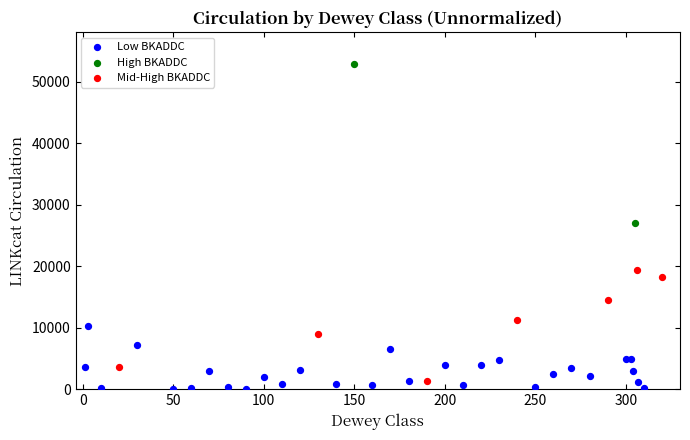

What are all the series names shown in the legend?

Low BKADDC, High BKADDC, Mid-High BKADDC